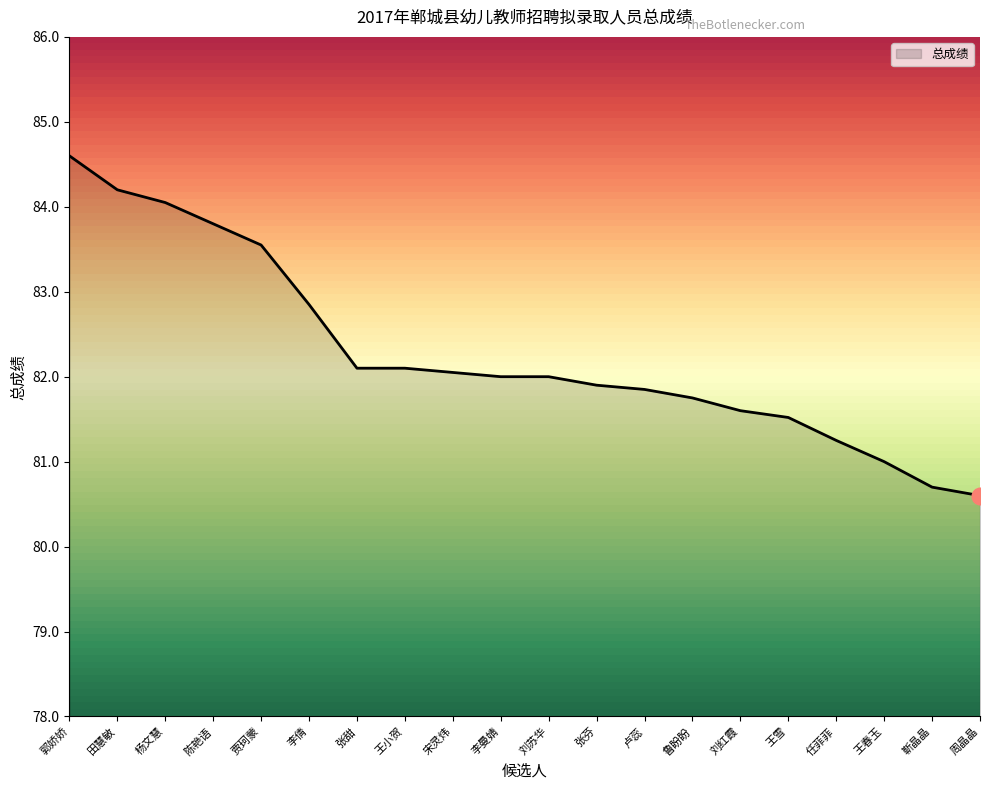

What position from the right is 王春玉?

3